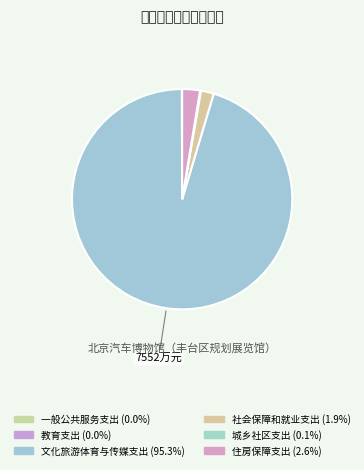

Combined, what portion of the pie is 住房保障支出 and 教育支出?

2.6%